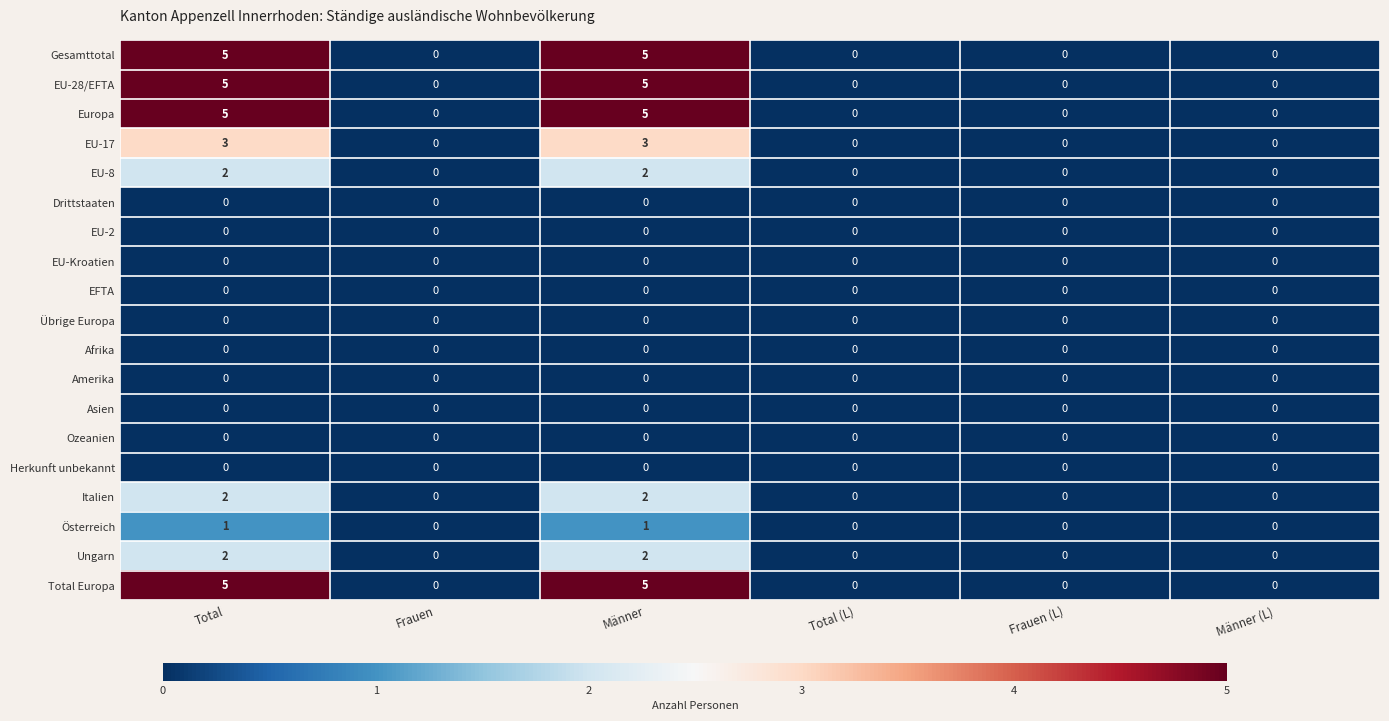

What is the spread (max minus min) of values at Männer?

5